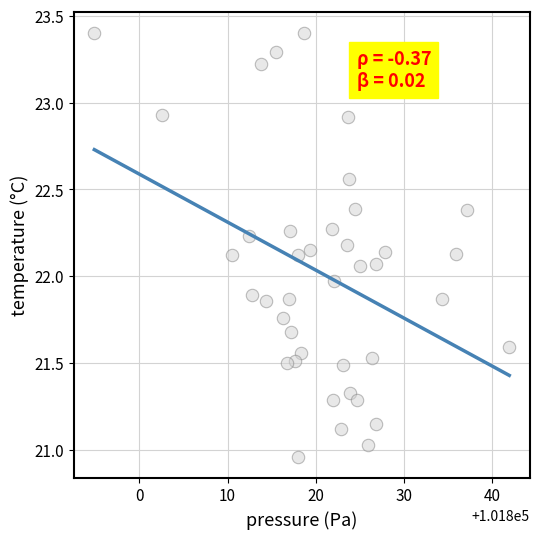

What is the range of Y values (max minus min)?

2.4